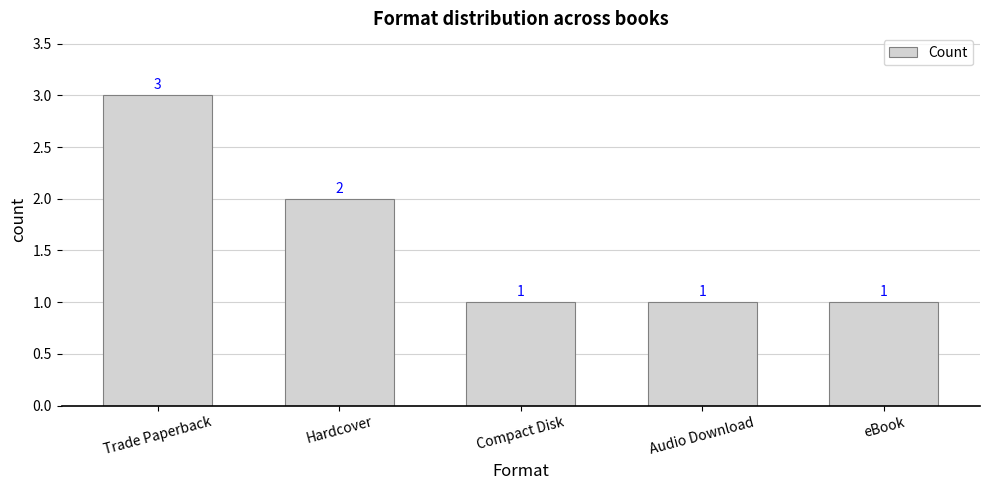

What is the label of the 4th bar from the right?

Hardcover